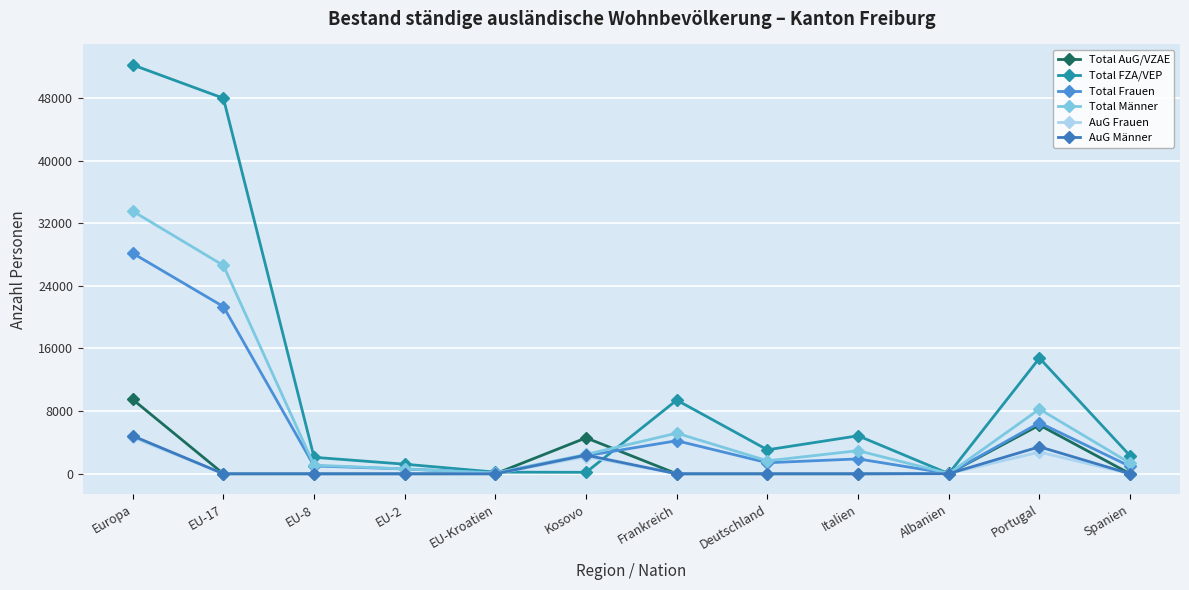

Does the chart have visible grid lines?

Yes